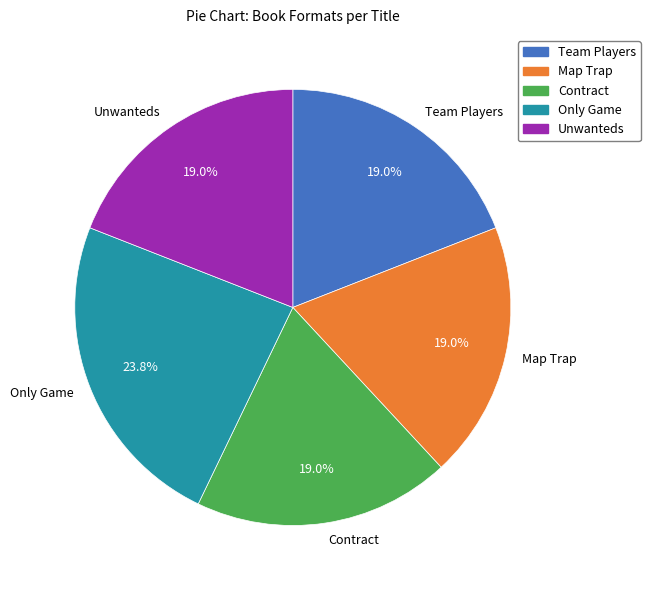

How many segments does this pie chart have?

5